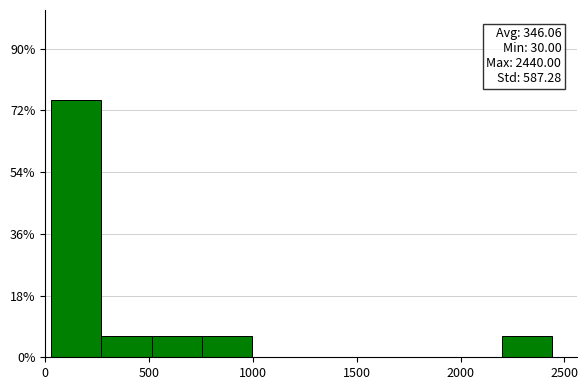

Which range on the x-axis has the tallest bar?

50 to 250